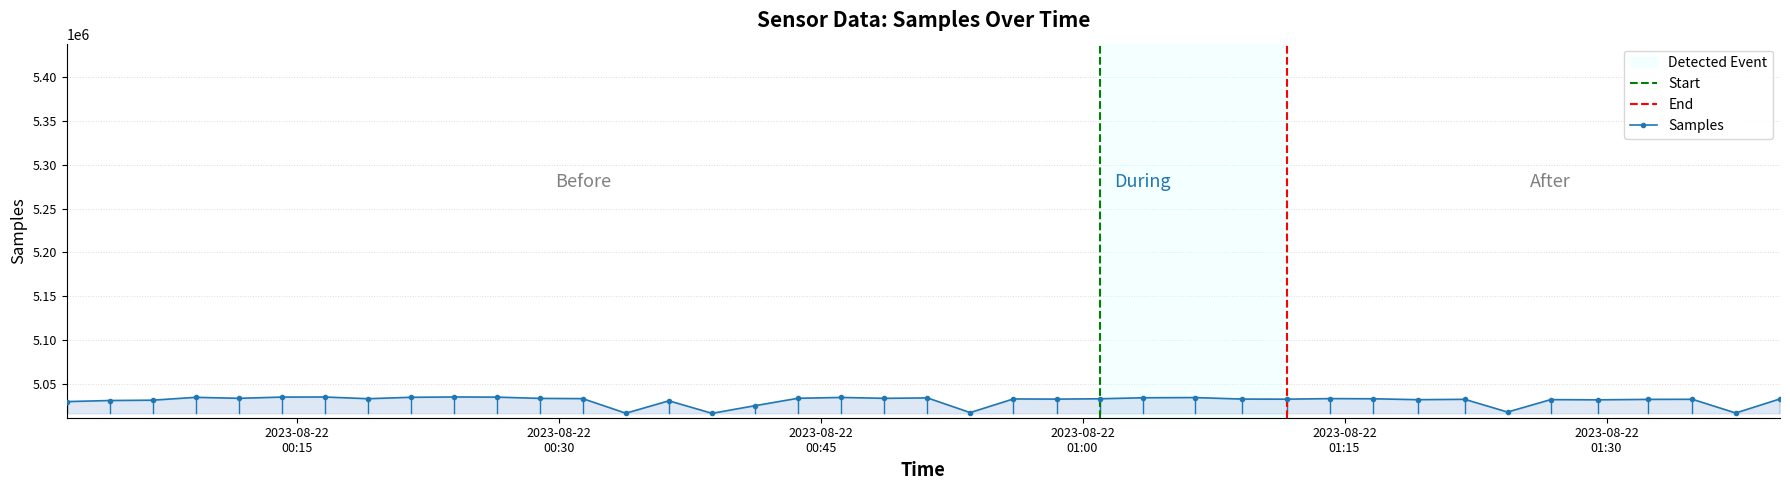

The chart shows a value of 5016638 at 2023/08/22 00:38:47. True or false?

True